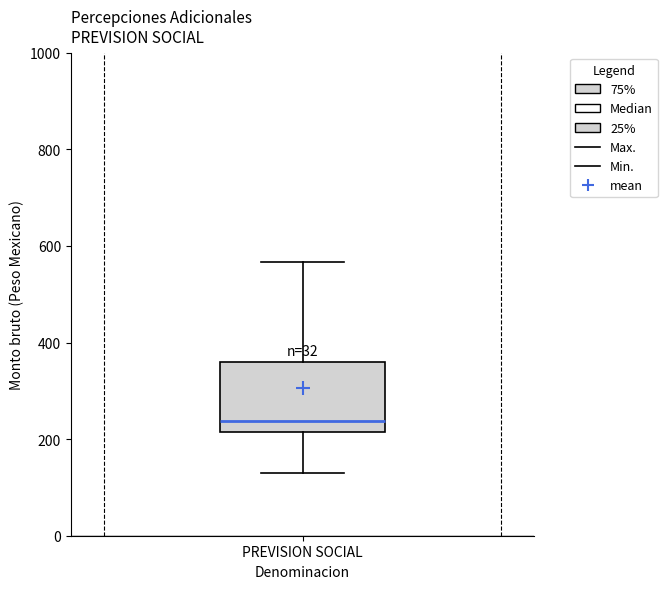

Read this box plot against the y-axis: the position of the median line, the range covered by the box, and the ends of both whiskers. The values are not printed on the chart, so give them approximately, as read against the axis.

median 240, box 220 to 360, whiskers 120 to 560